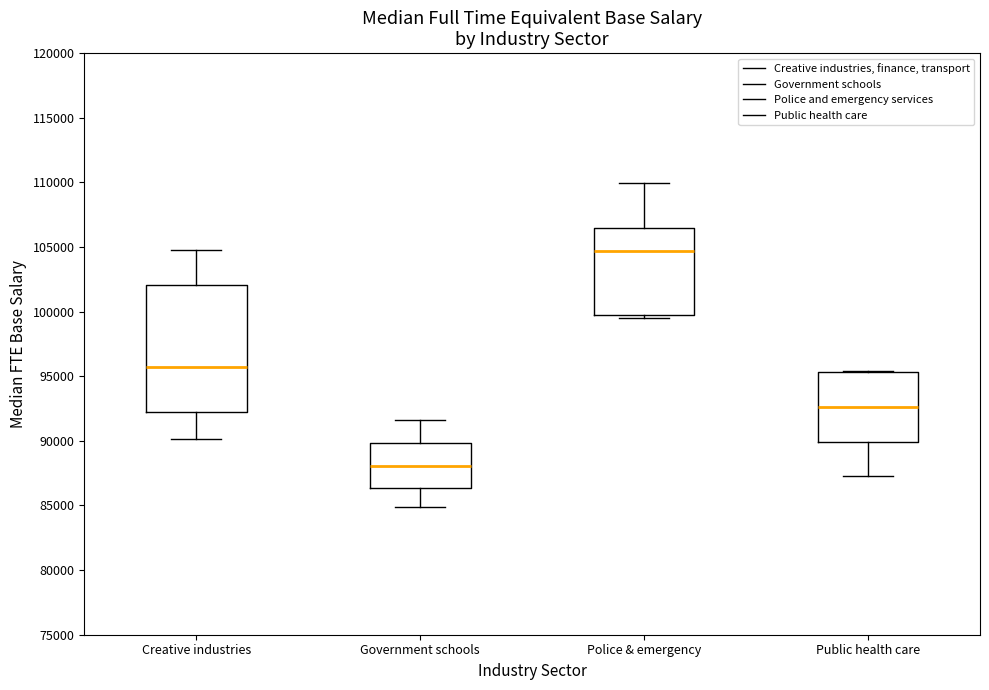

Where does the upper whisker of the box for Police & emergency end on the y-axis? The values are not printed on the chart, so give them approximately, as read against the axis.

110000